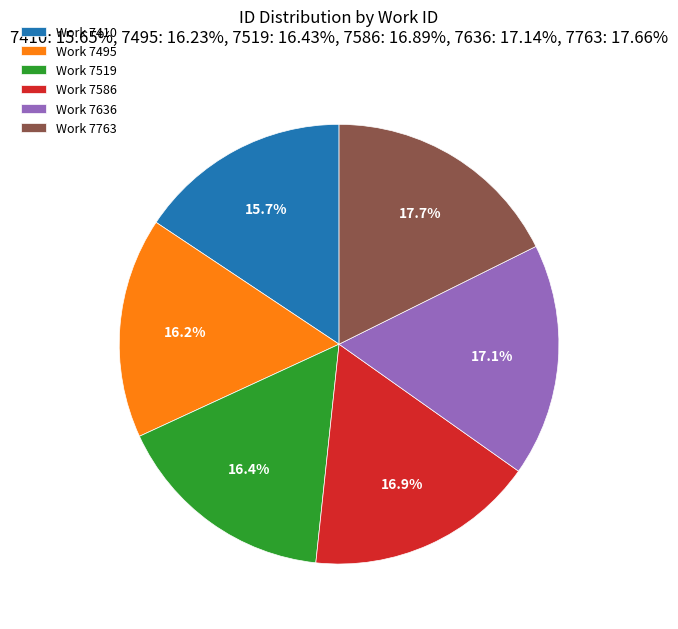

Does any single category account for the majority?

No